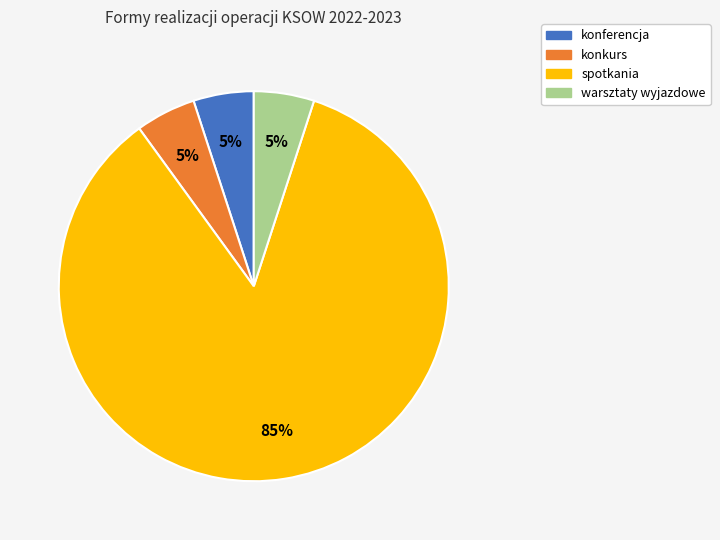

Is there any slice that represents more than half of the pie?

Yes